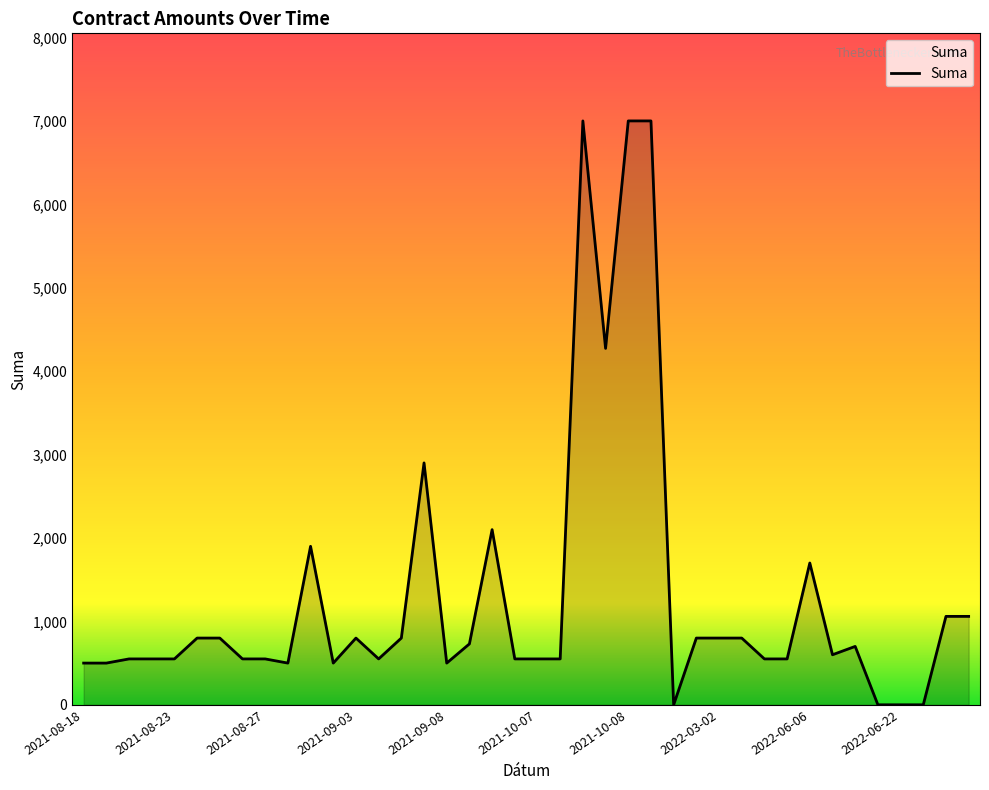

What is the maximum value shown in the chart?

7000